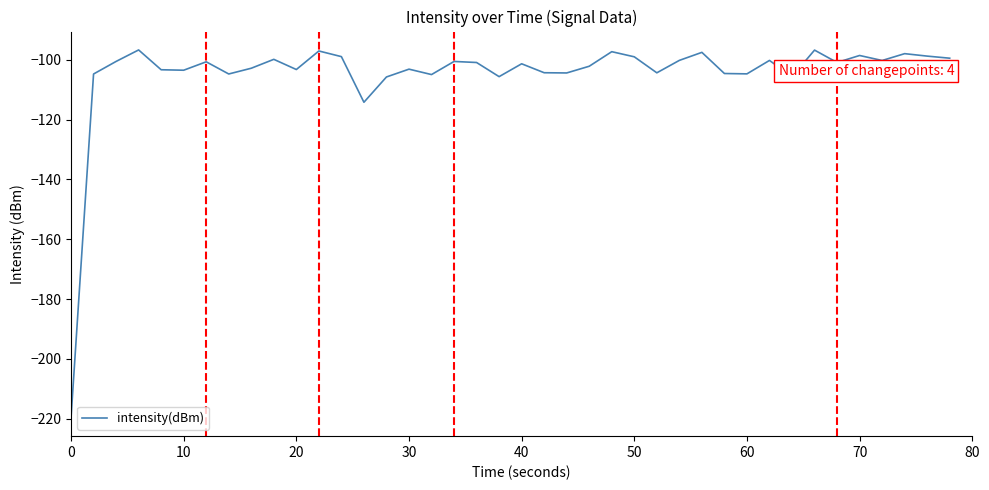

What is the minimum value shown in the chart?

-219.6